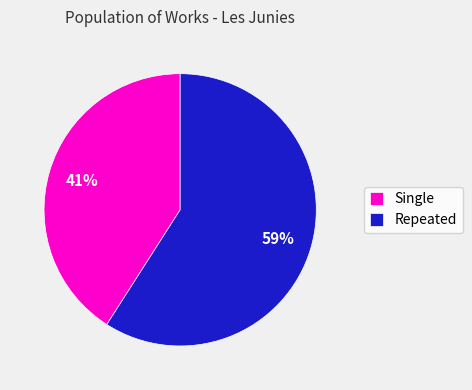

How many segments does this pie chart have?

2